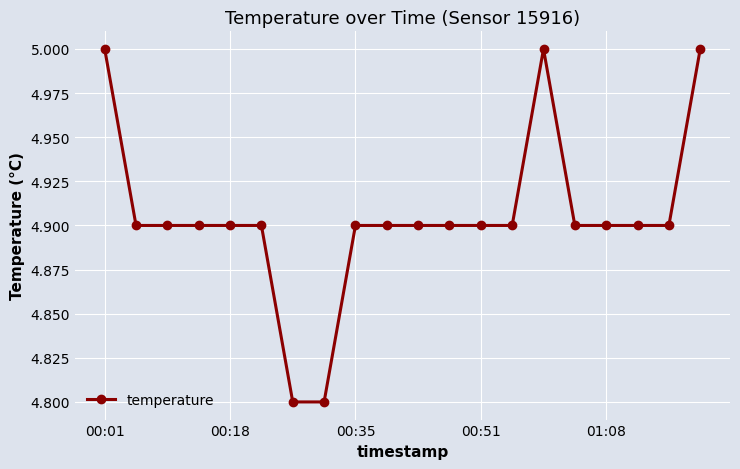

What is the value of the 1st point from the left?

5.0